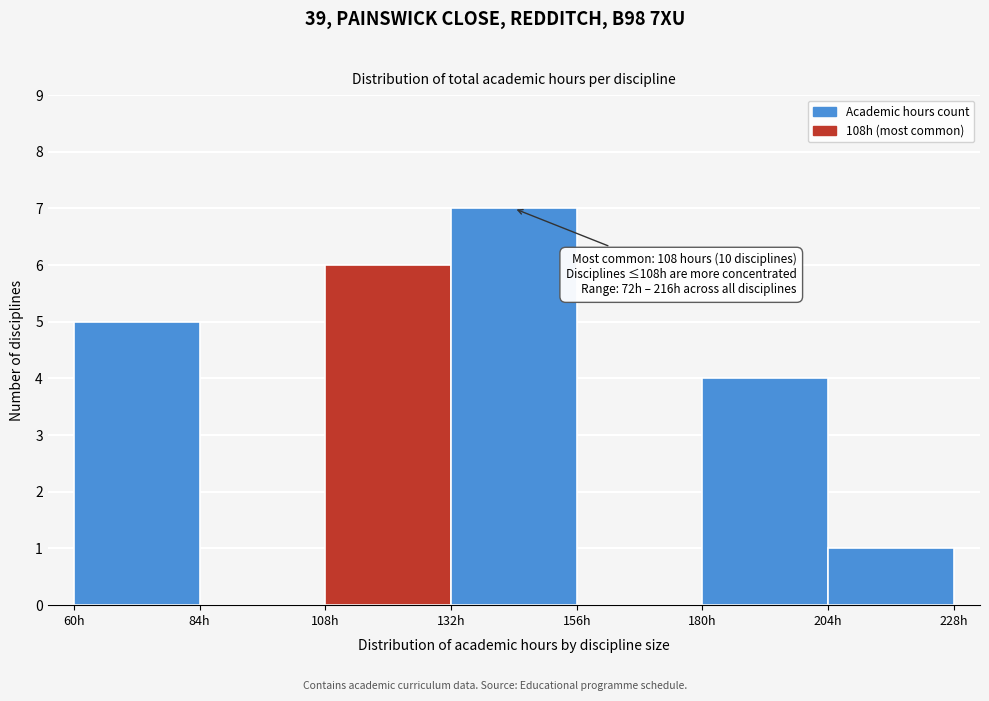

Over which range of the x-axis is the bar tallest?

132 to 156